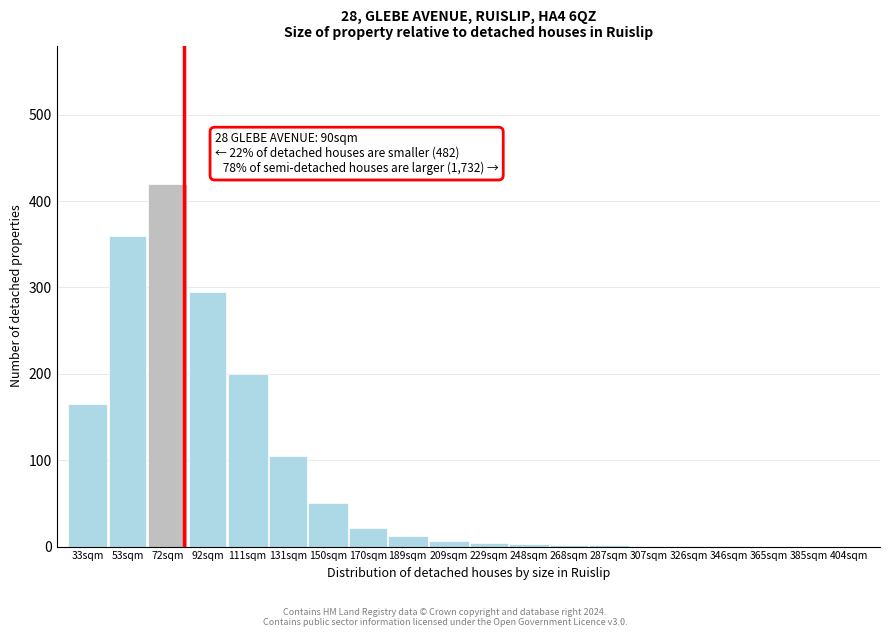

Is it true that the value at 53sqm is 598?

False